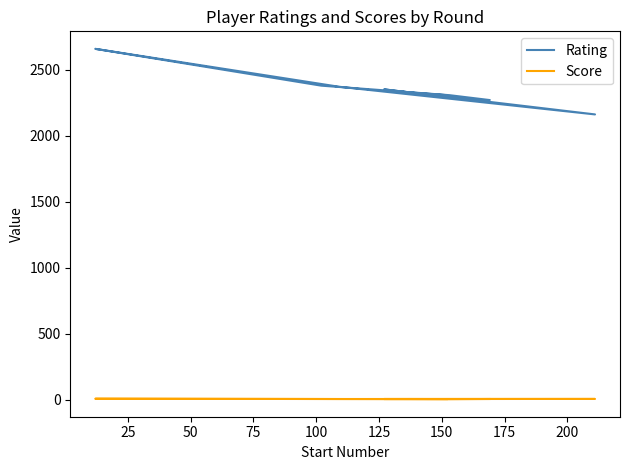

Between 200 and 150, which is larger?

150